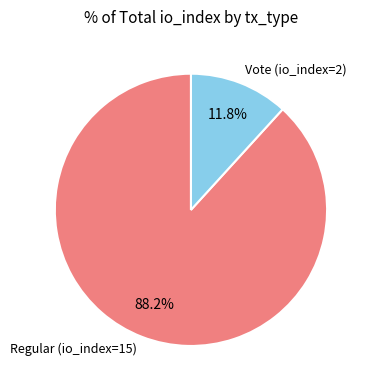

True or false: Regular (io_index=15) accounts for 88% of the total.

True